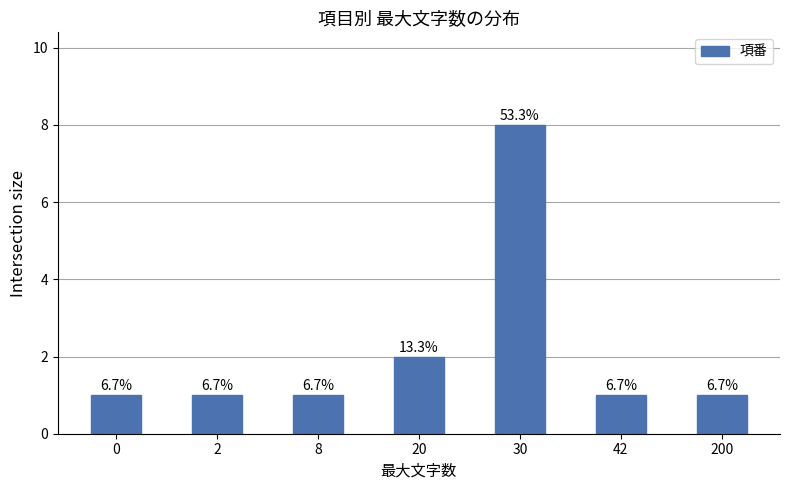

What value does the data have at 20?

2